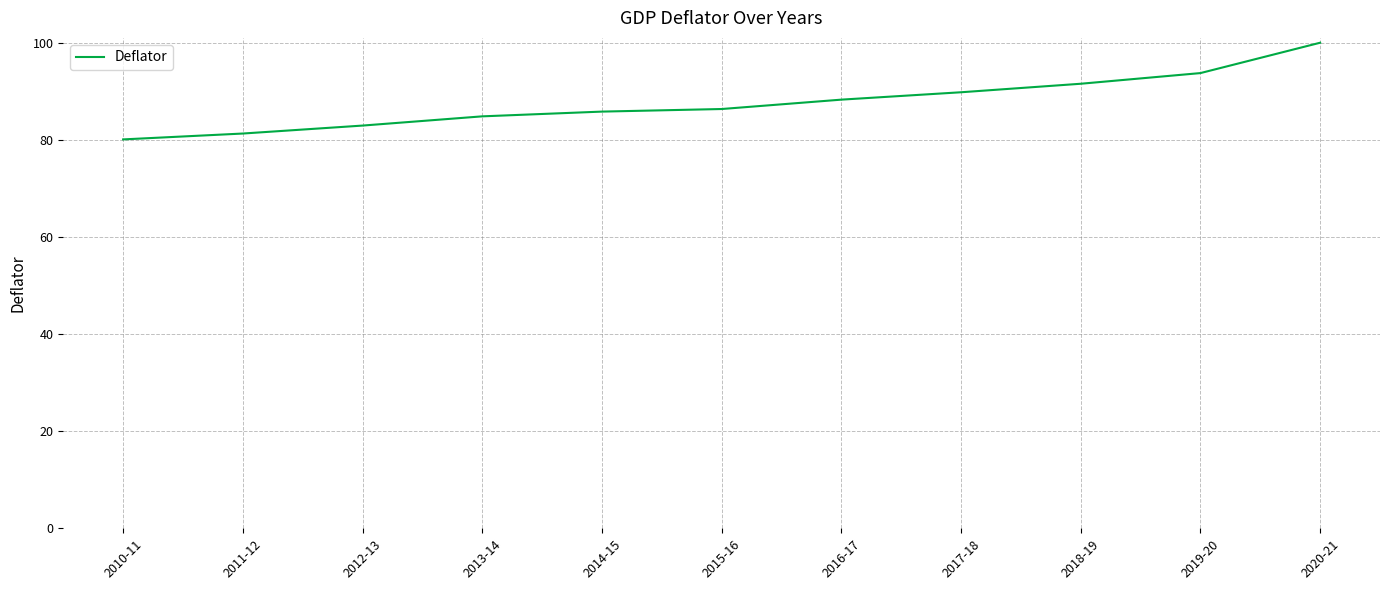

What is the difference between the maximum and minimum values?

19.9